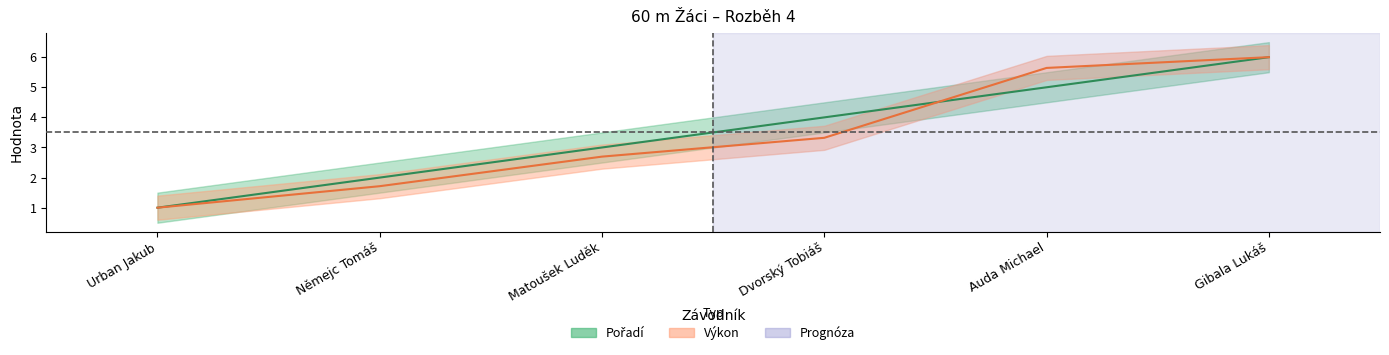

After their last crossing, which series has the higher values: Výkon or Pořadí?

Výkon